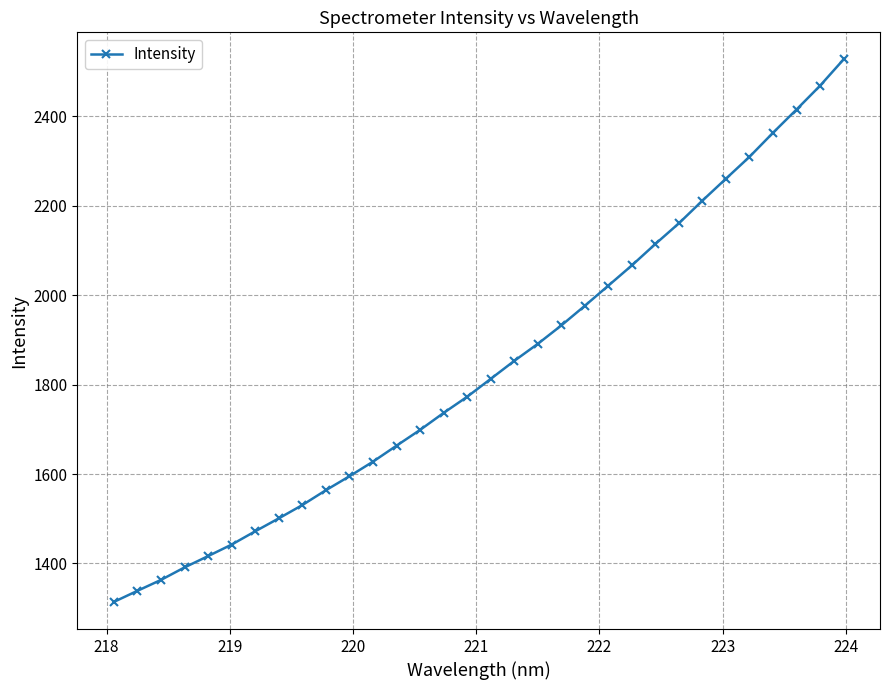

What is the value of the 19th point from the left?

1891.0